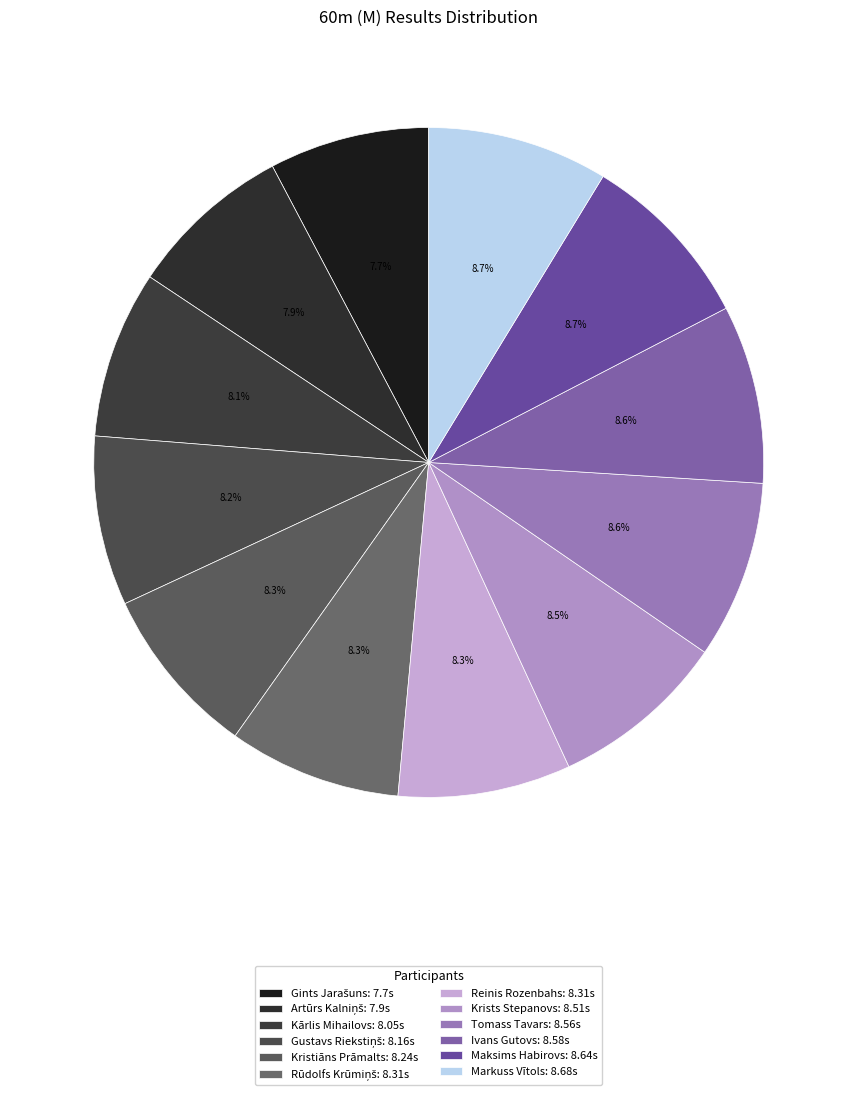

To the nearest percent, what portion does Markuss Vītols represent?

9%